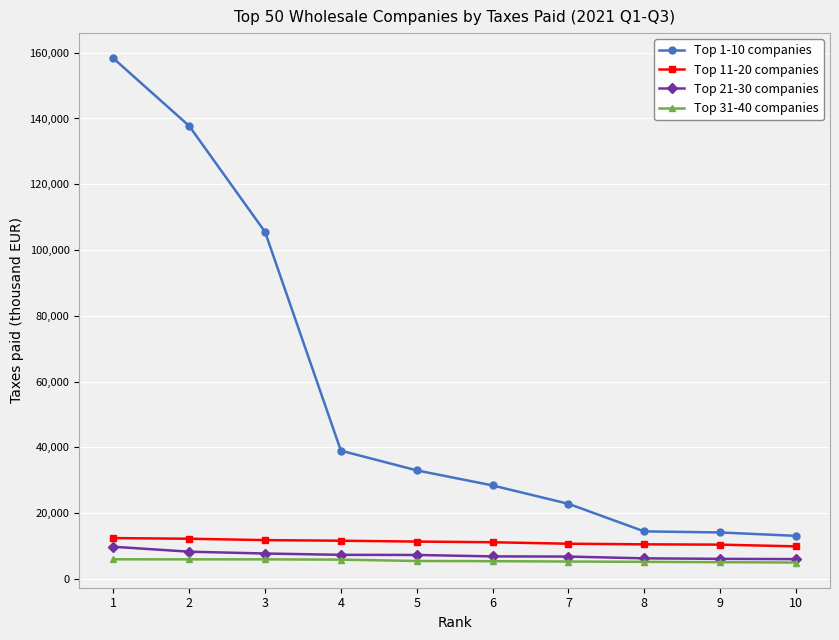

What are all the series names shown in the legend?

Top 1-10 companies, Top 11-20 companies, Top 21-30 companies, Top 31-40 companies